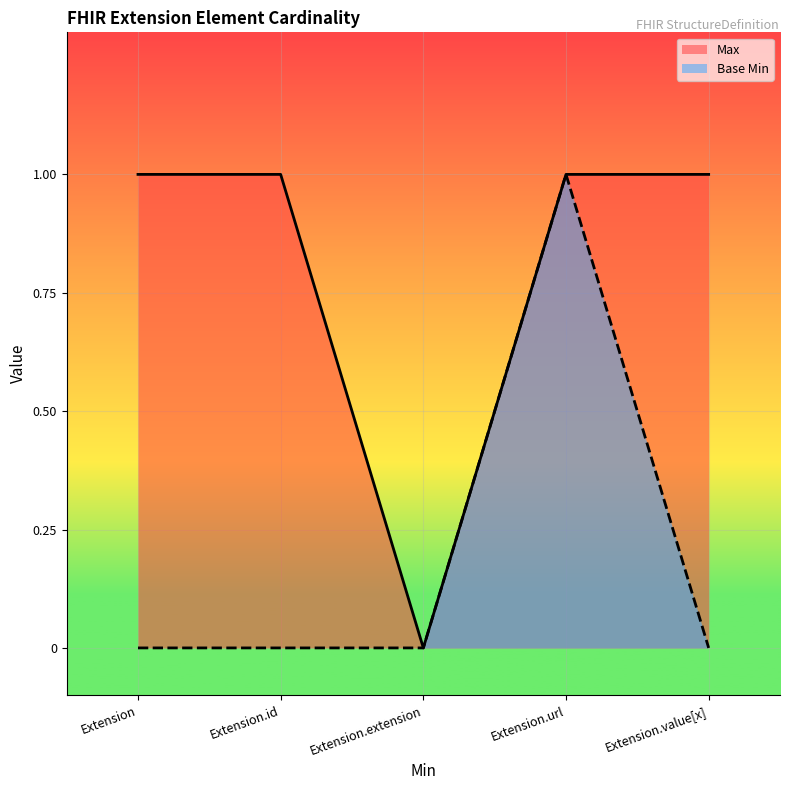

What is the greatest value displayed?

1